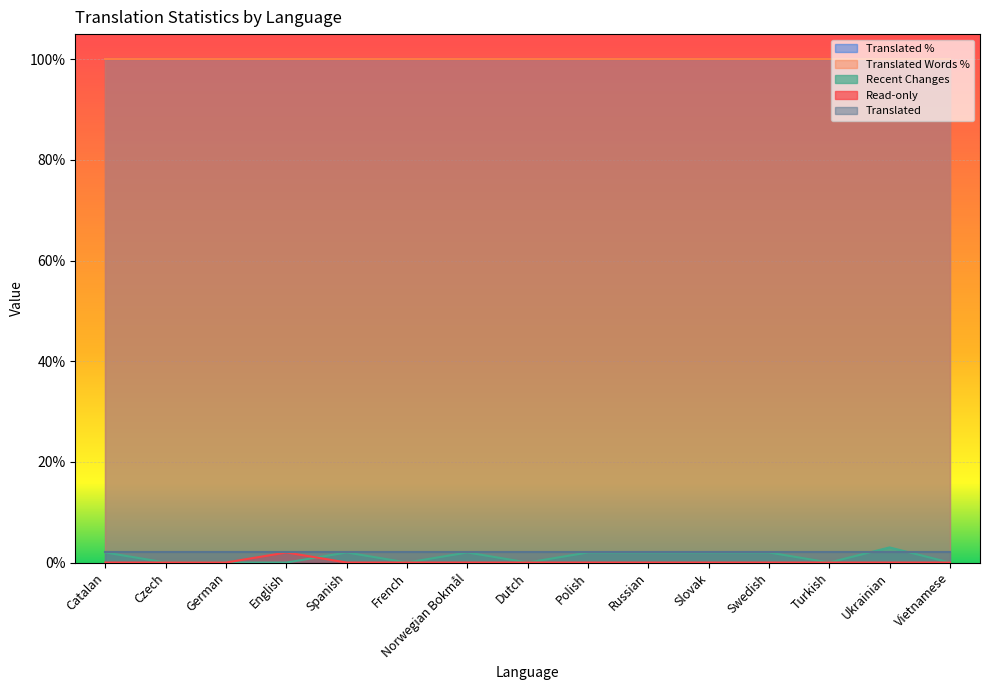

How many lines are shown in the chart?

5